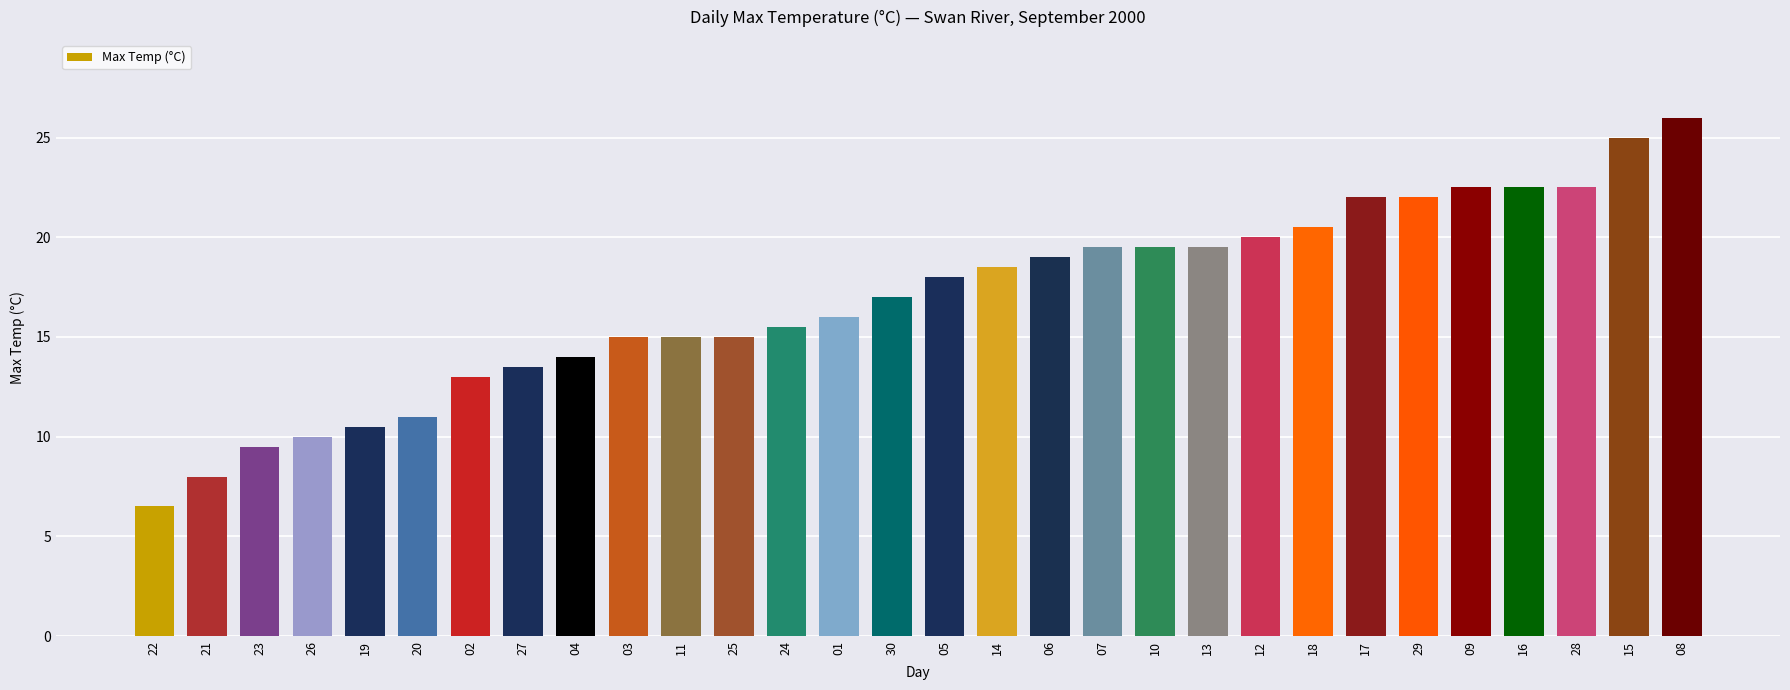

What is the average value?

16.9